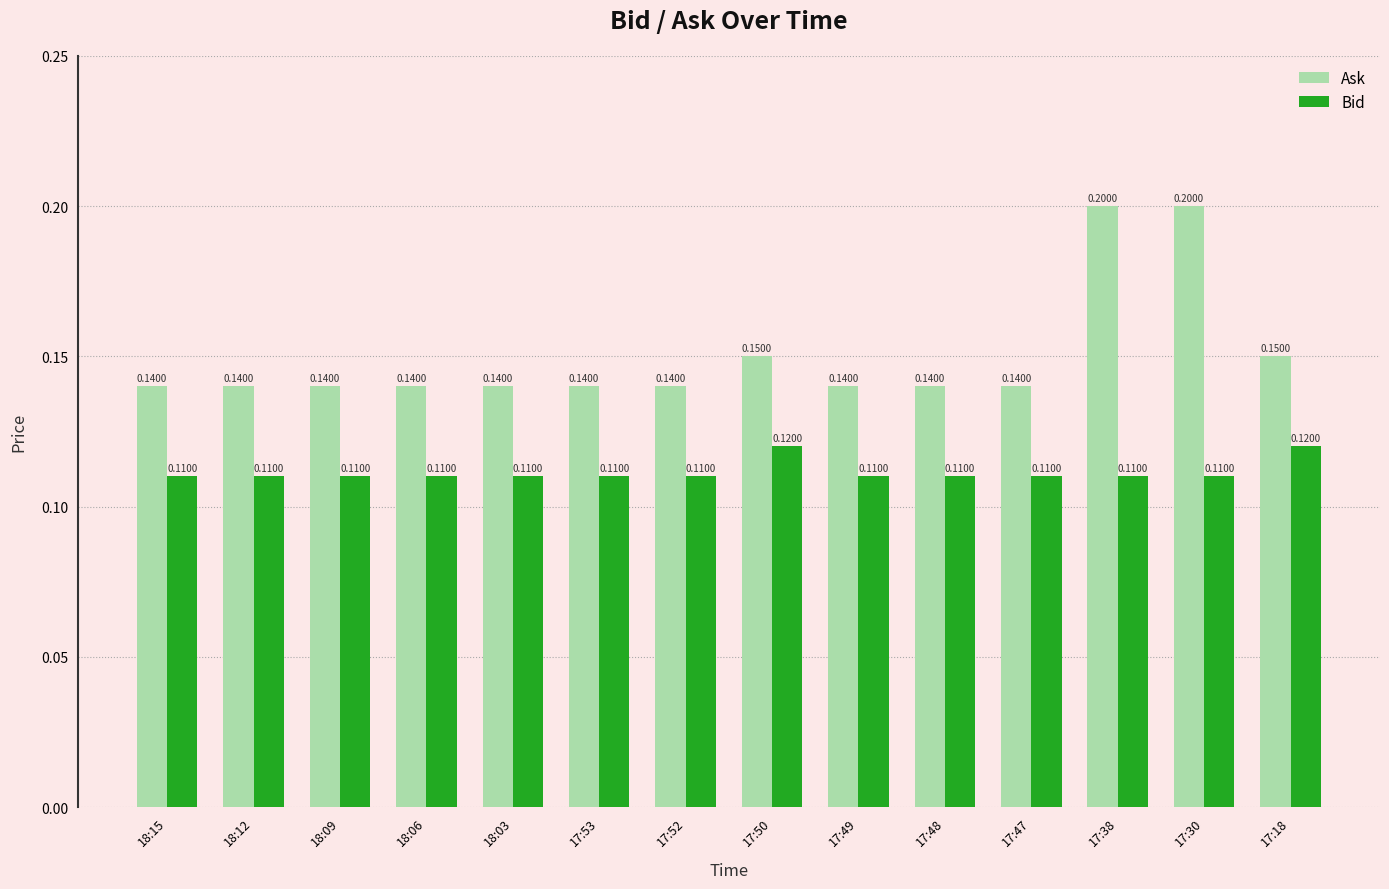

What is the sum of the Ask values at 17:52 and 18:12?

0.3